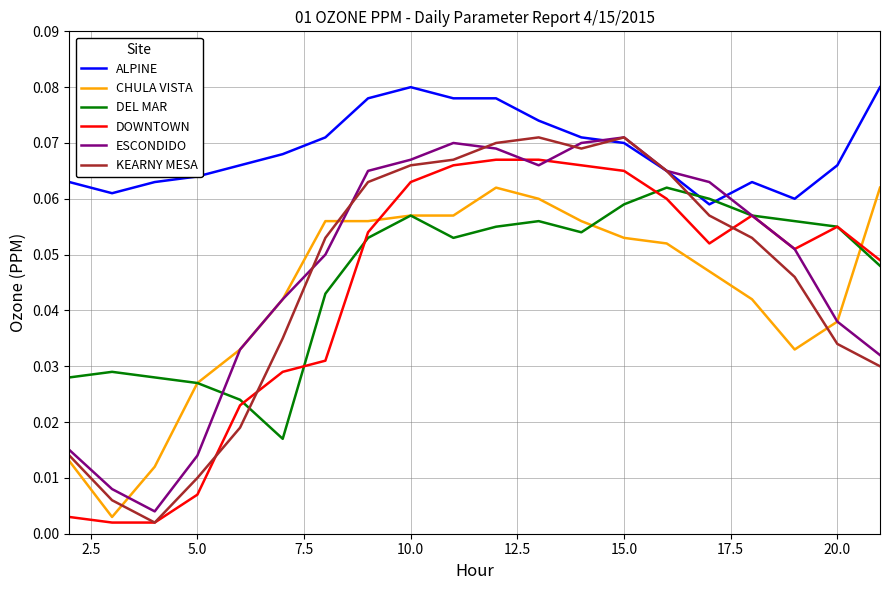

Which series has the largest total across all categories?

ALPINE